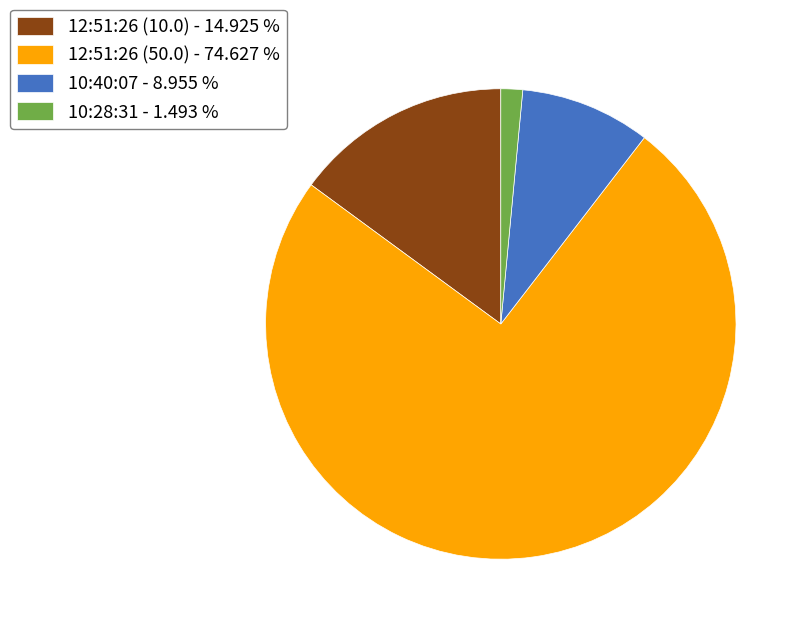

What is the smallest slice in the pie chart?

10:28:31